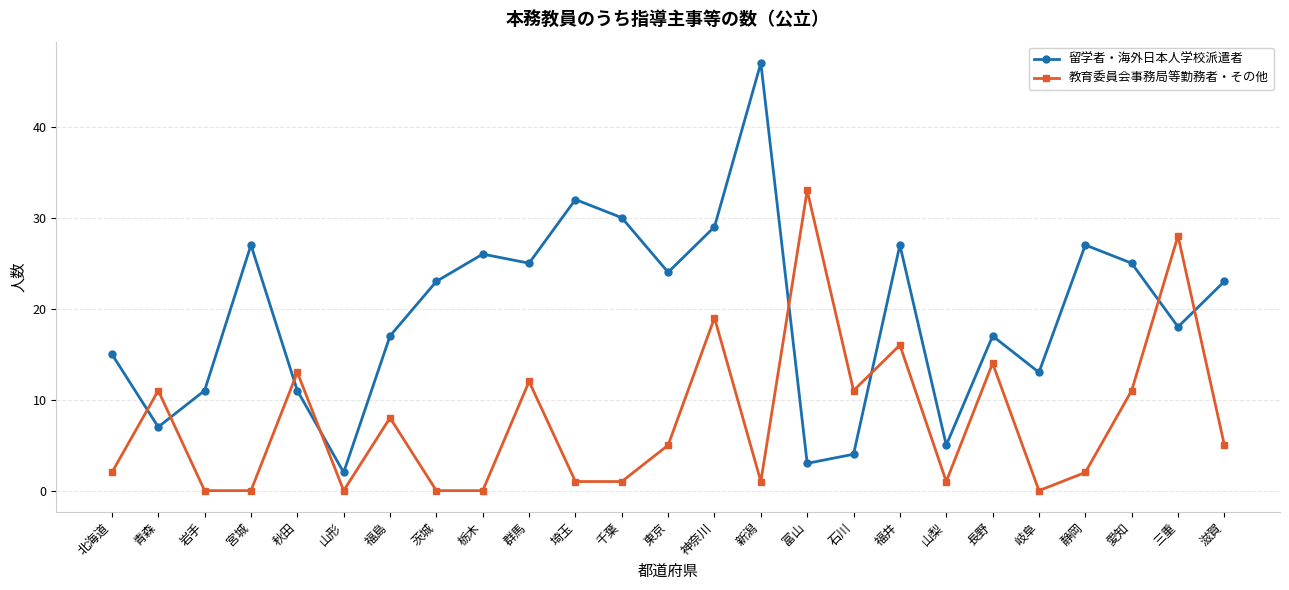

The value of 留学者・海外日本人学校派遣者 at 石川 is 7. True or false?

False